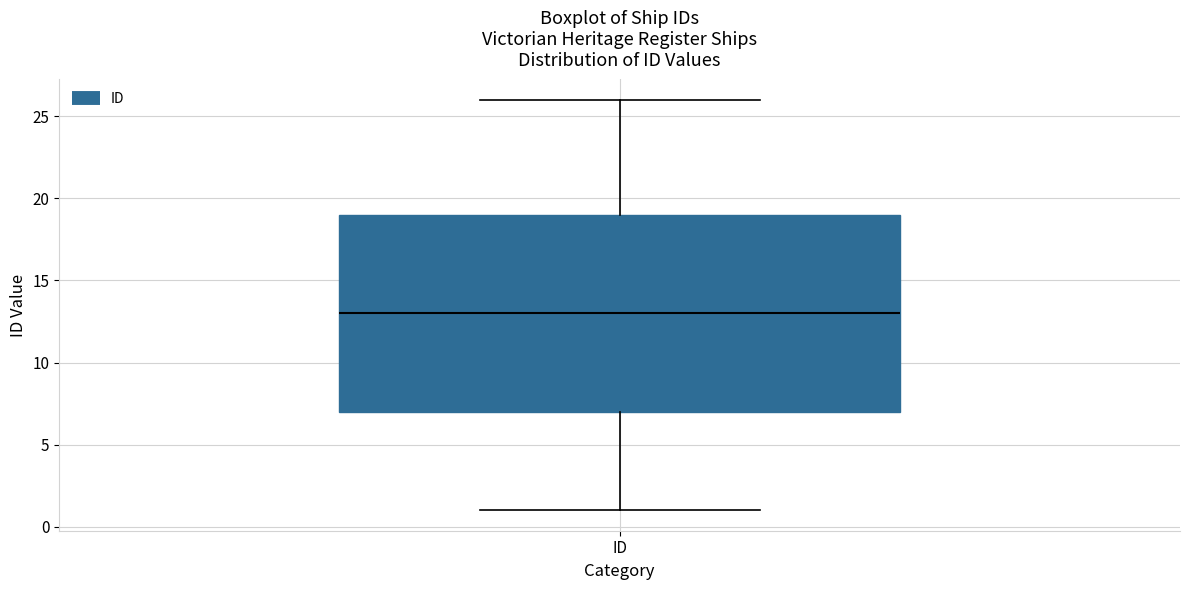

Read this box plot against the y-axis: the position of the median line, the range covered by the box, and the ends of both whiskers. The values are not printed on the chart, so give them approximately, as read against the axis.

median 13, box 7 to 19, whiskers 1 to 26